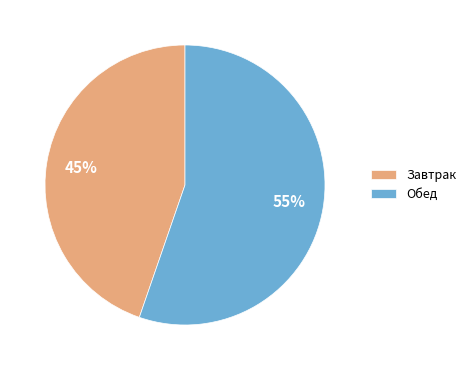

Does Обед represent more than half of the total?

Yes